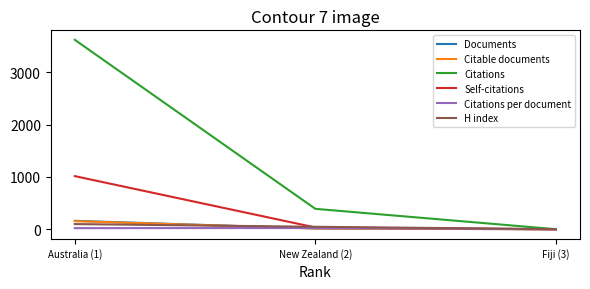

What is the difference between the second highest and minimum values in the Citations series?

389.0